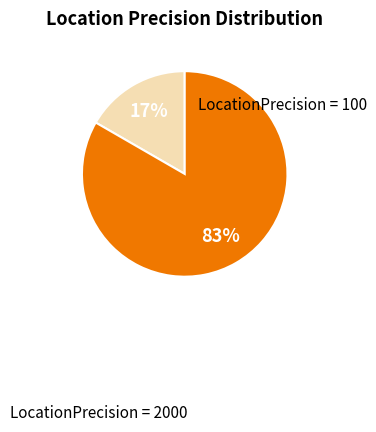

To the nearest percent, what portion does LocationPrecision = 2000 represent?

83%